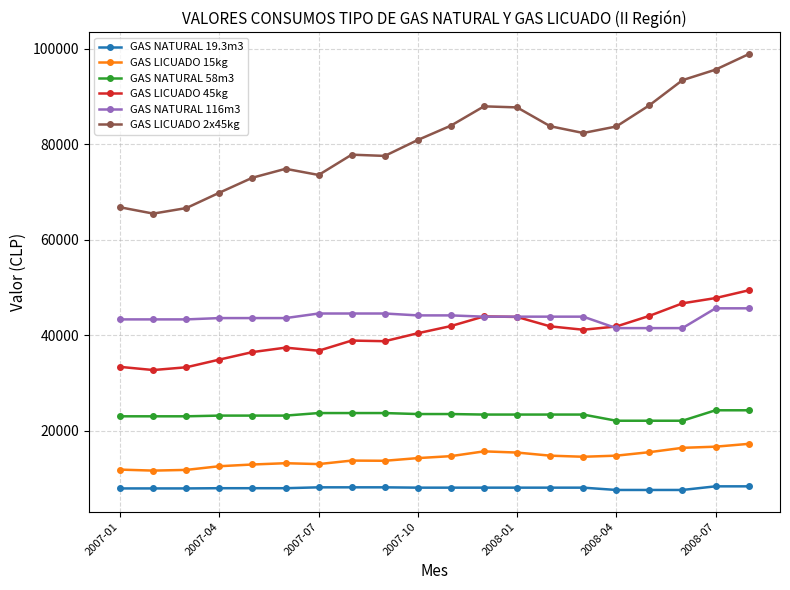

Which series has the widest spread of values?

GAS LICUADO 2x45kg